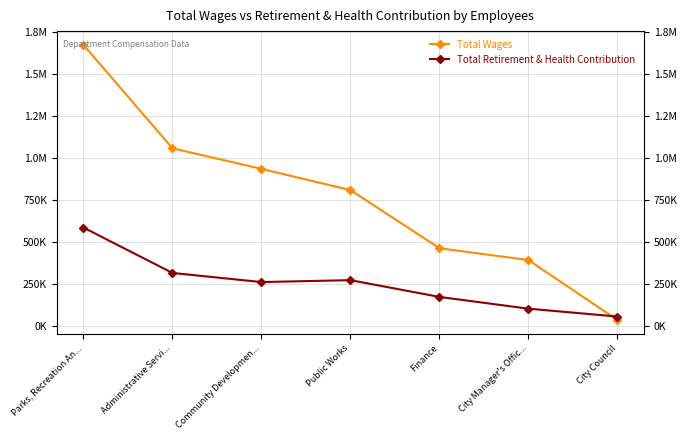

What are all the series names shown in the legend?

Total Wages, Total Retirement & Health Contribution